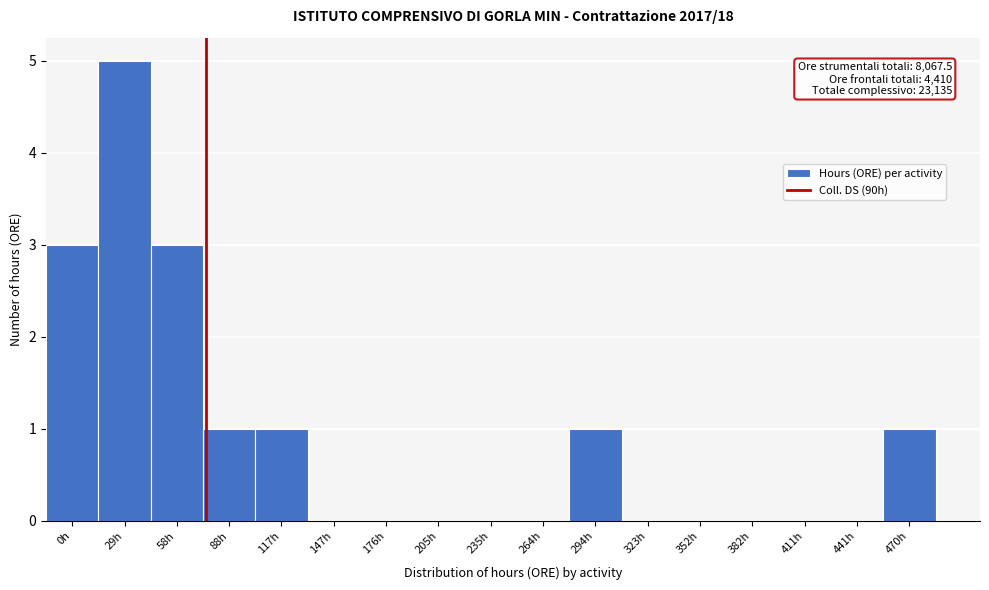

Reading right to left, transcribe all the data shown in this chart.

470h=1	441h=0	411h=0	382h=0	352h=0	323h=0	294h=1	264h=0	235h=0	205h=0	176h=0	147h=0	117h=1	88h=1	58h=3	29h=5	0h=3